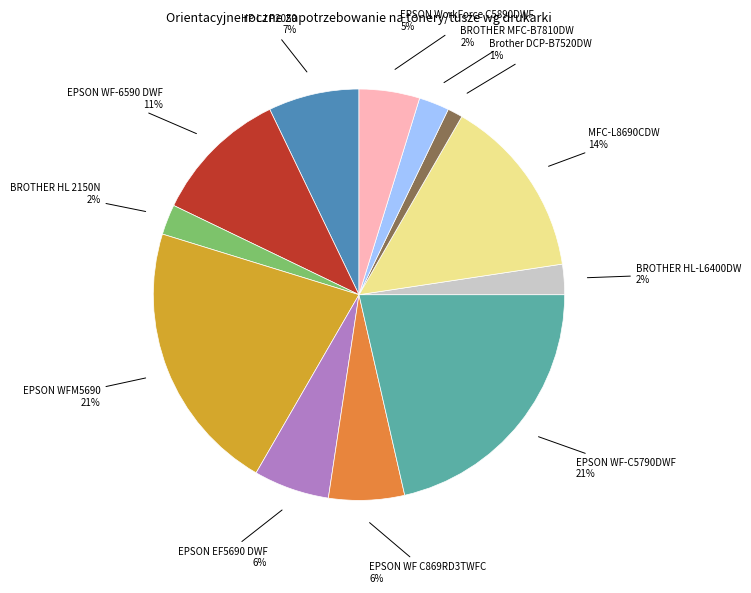

Is there any slice that represents more than half of the pie?

No